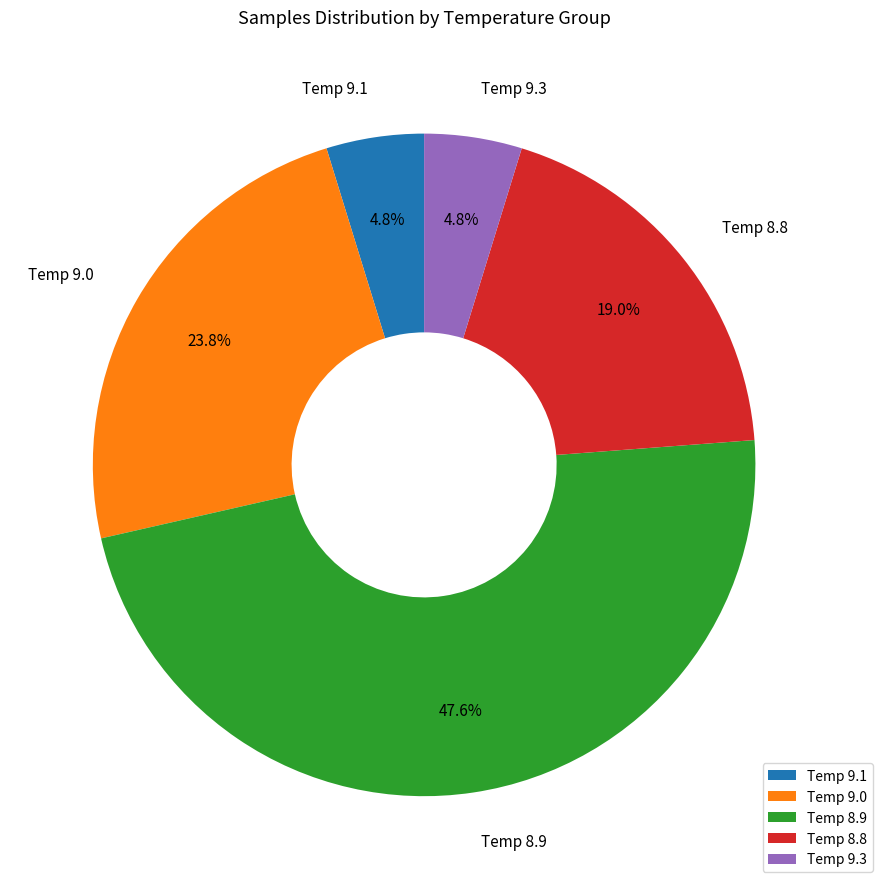

What is the largest slice in the pie chart?

Temp 8.9